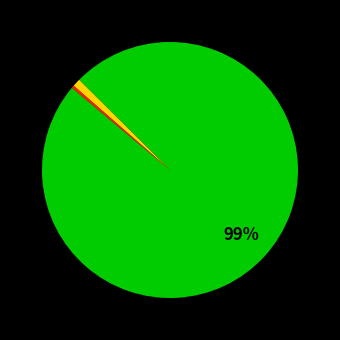

Does any single category account for the majority?

Yes